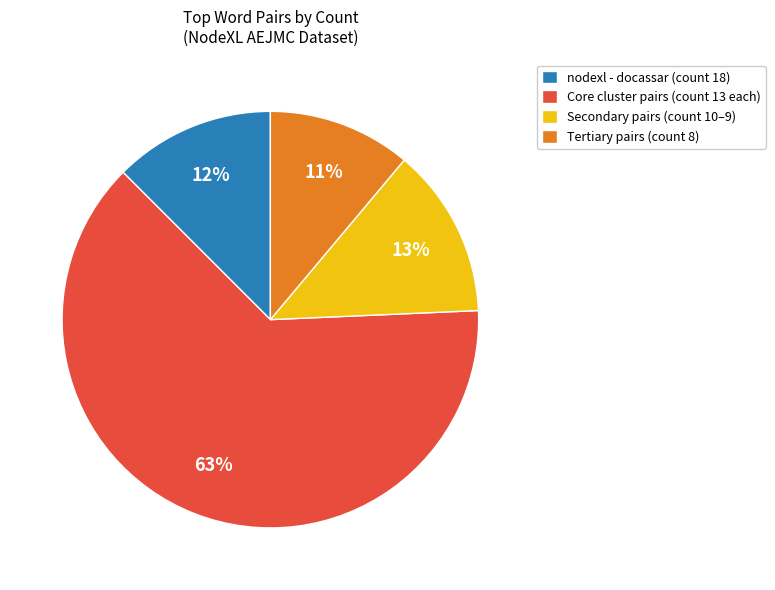

Which category has the smallest portion of the pie?

Tertiary pairs (count 8)